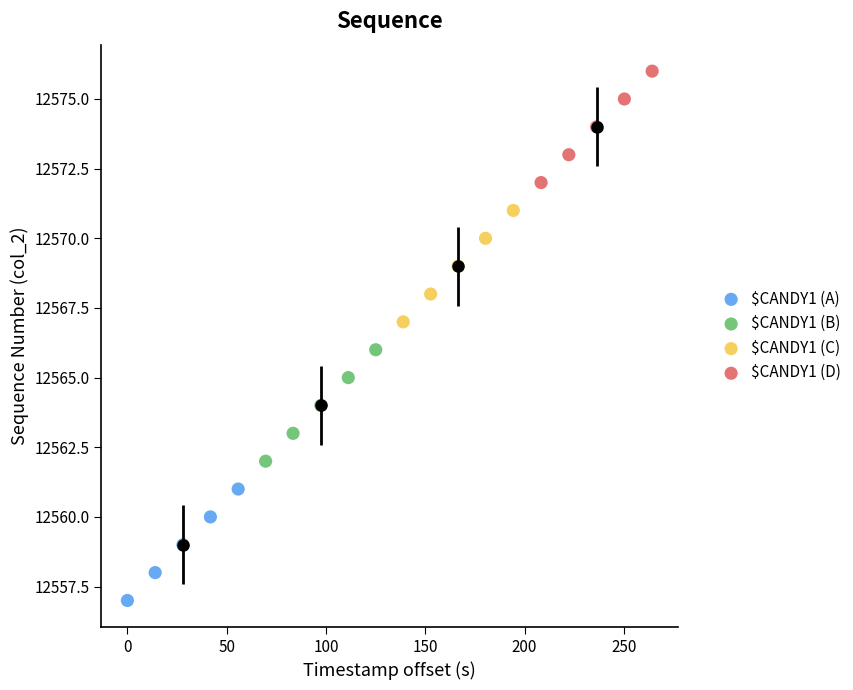

Which series contains the highest Y value?

$CANDY1 (D)